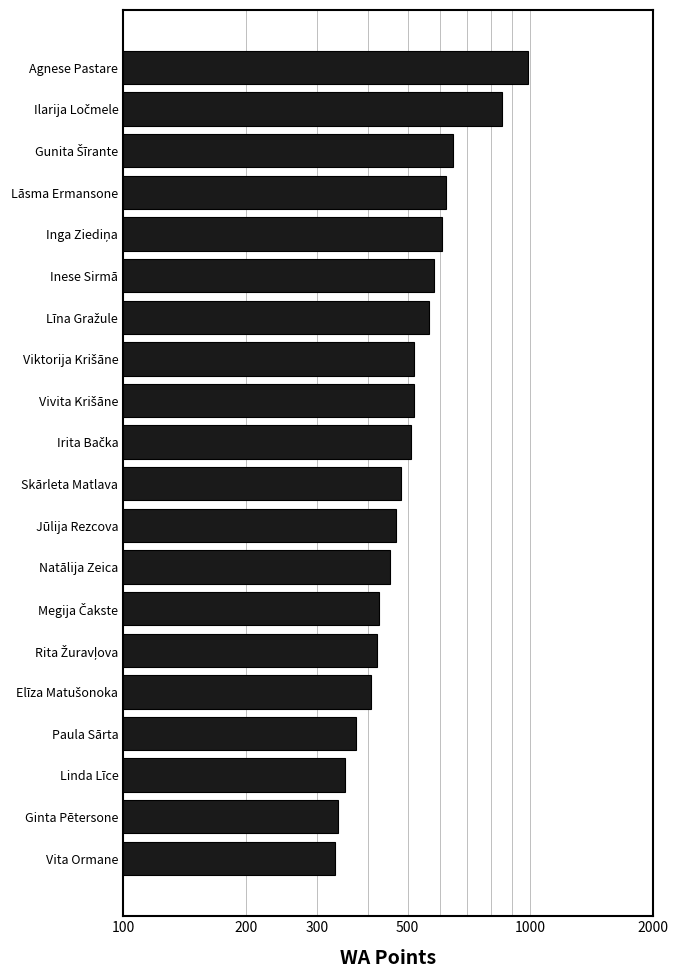

How many bars are there in total?

20